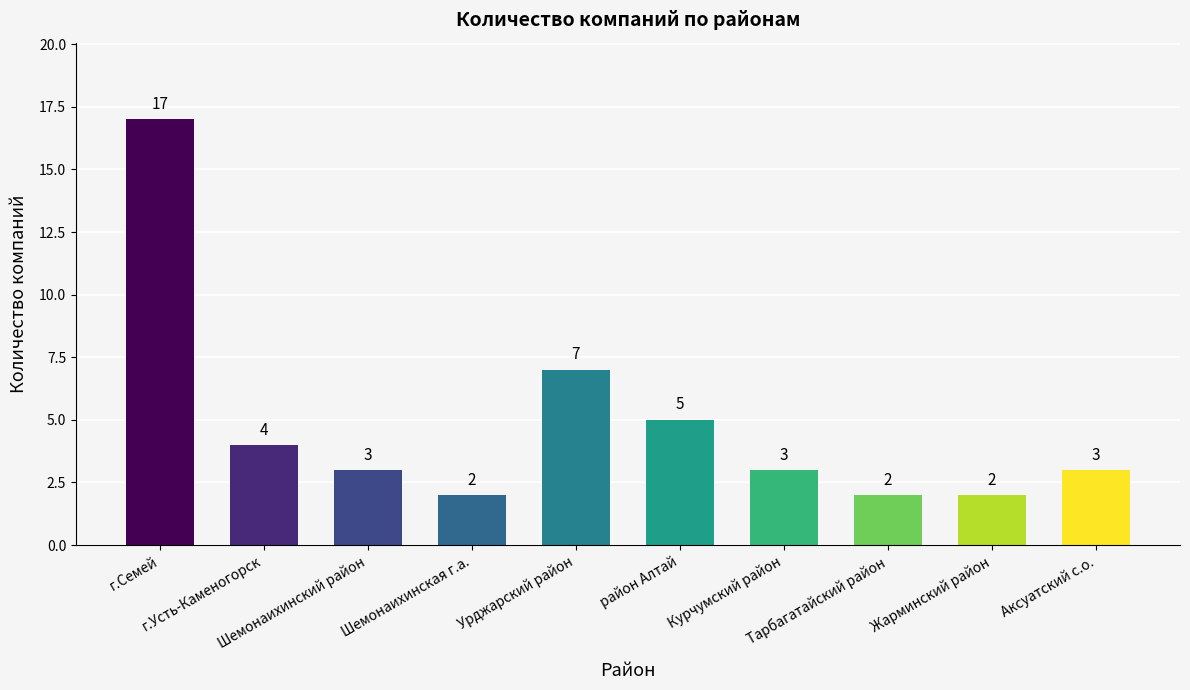

What is the value of the 10th bar from the left?

3